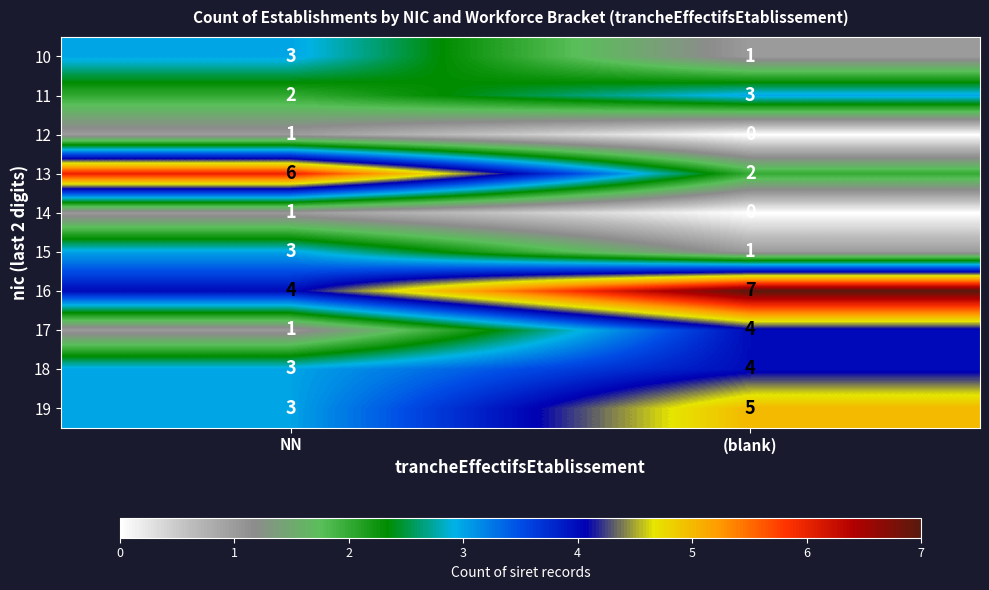

What is the sum of the 15 values at (blank) and NN?

4